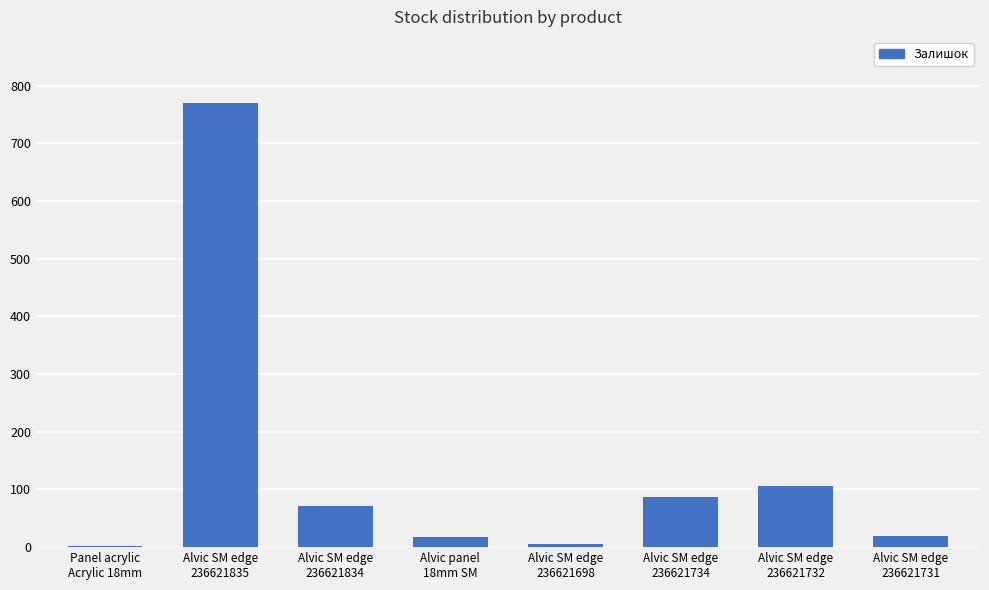

Which has a higher value, Panel acrylic
Acrylic 18mm or Alvic SM edge
236621835?

Alvic SM edge
236621835